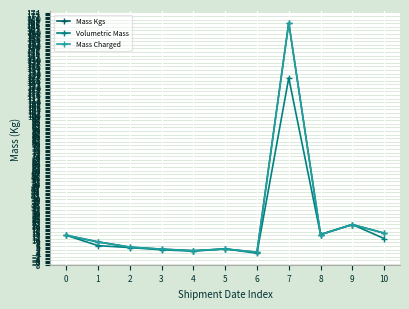

Is this an area chart (filled region under the line)?

No